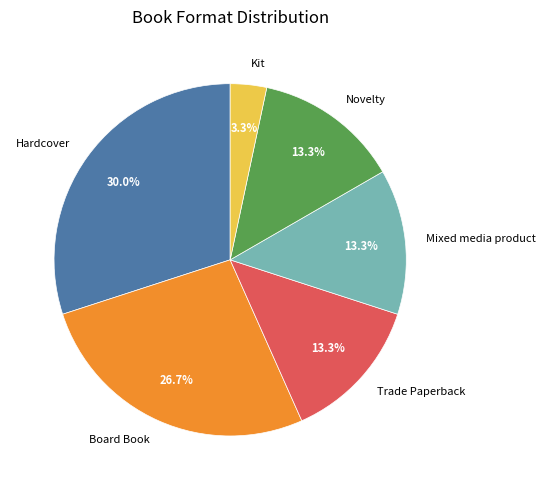

Combined, do Mixed media product and Novelty account for over 50%?

No